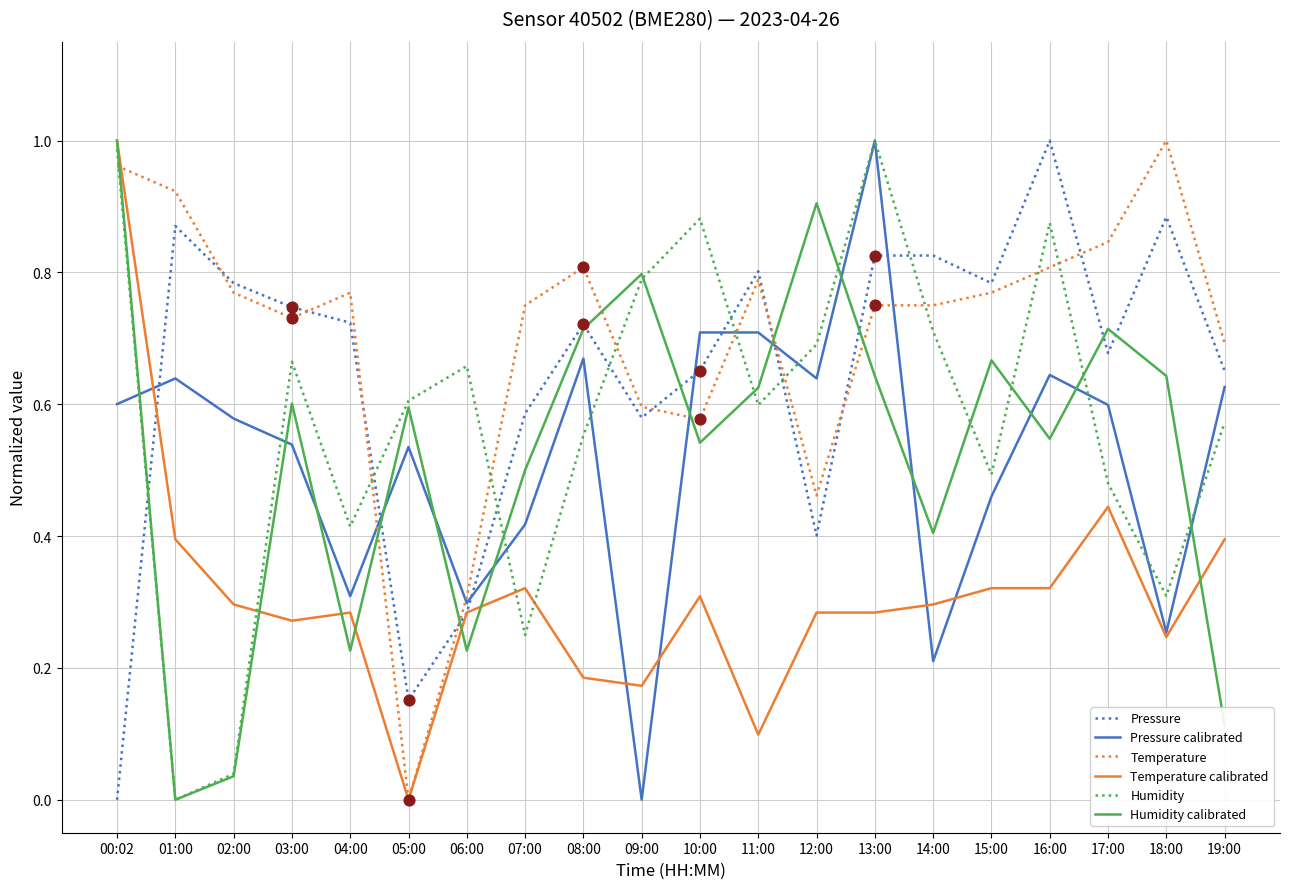

At how many categories does at least one series exceed 0?

20